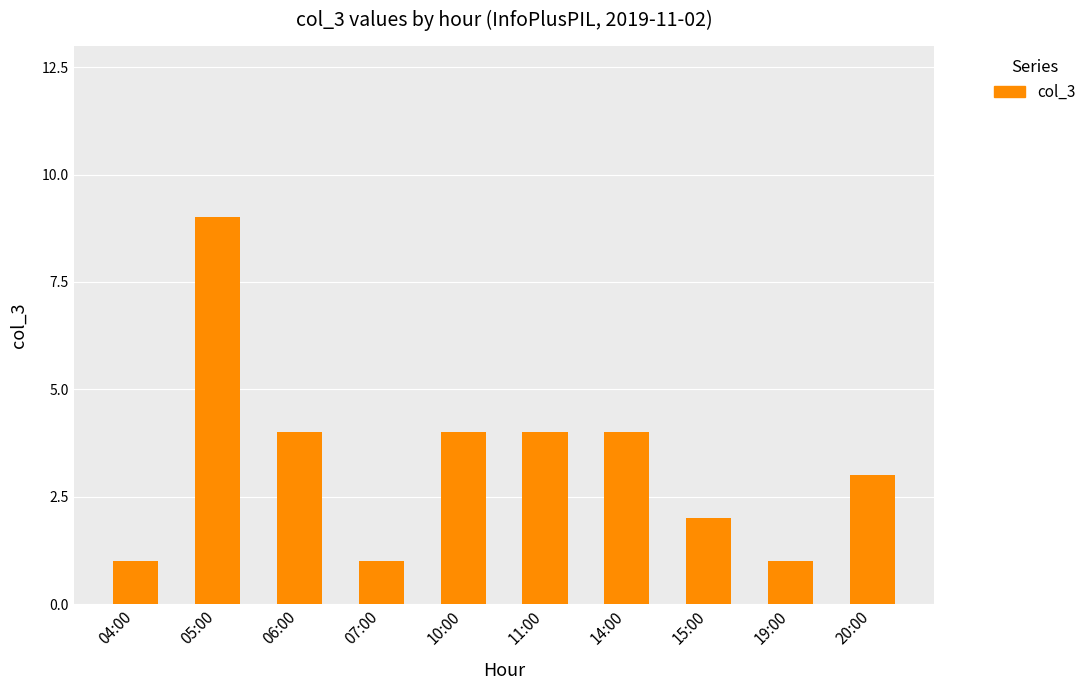

Which has a higher value, 06:00 or 19:00?

06:00